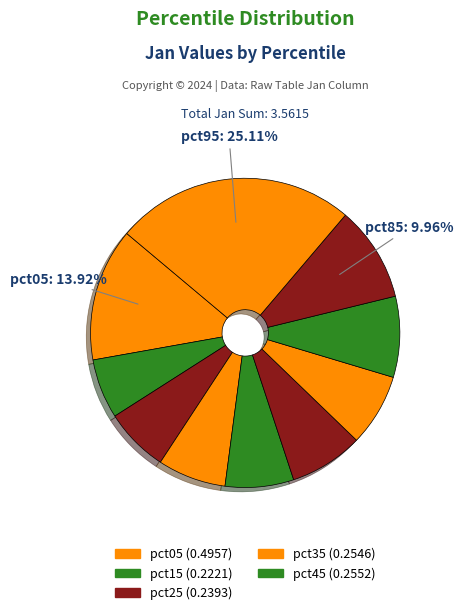

To the nearest percent, what is the average slice percentage?

10%